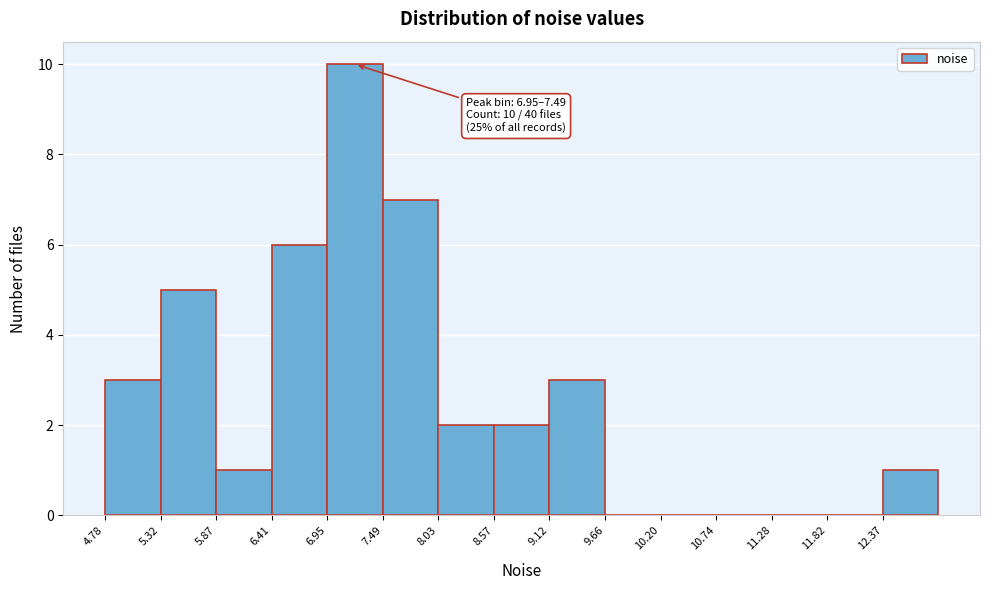

Over which range of the x-axis is the bar tallest?

6.9 to 7.5